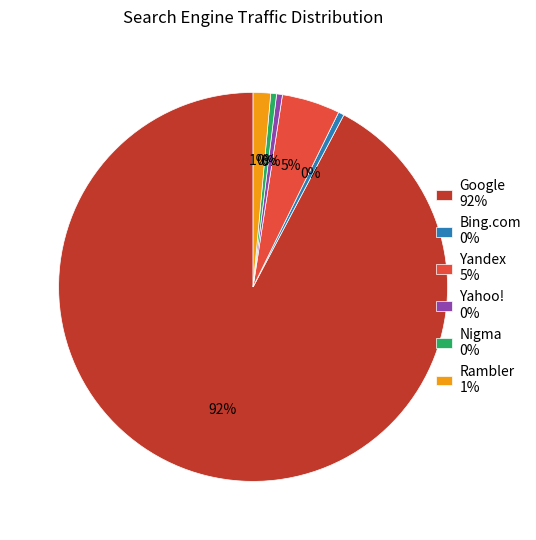

Is it true that Google is 99% of the pie?

False